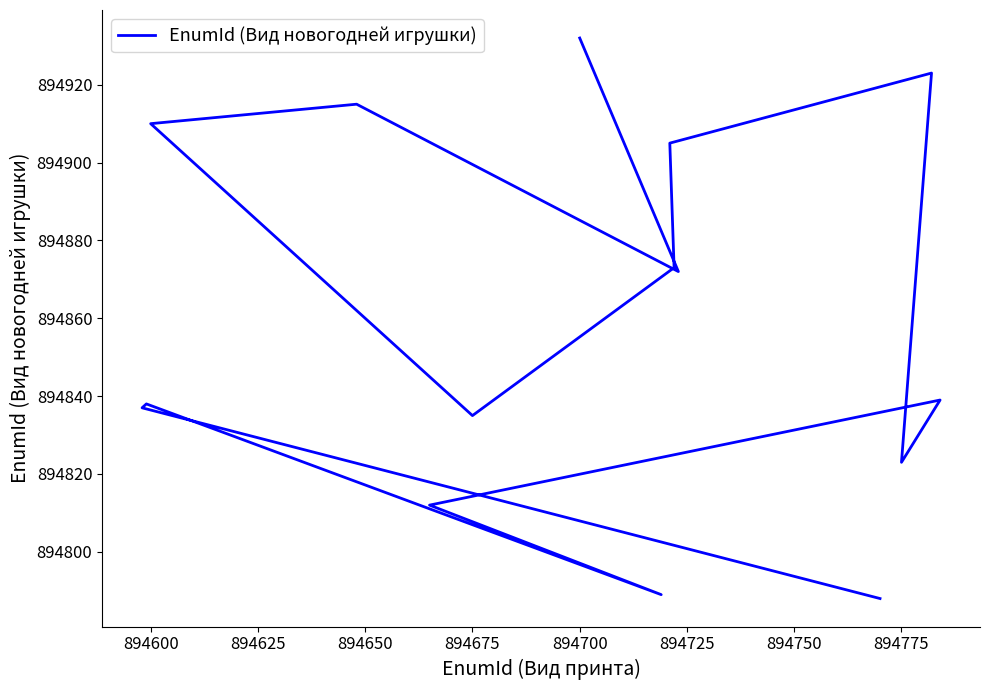

What is the greatest value displayed?

894932